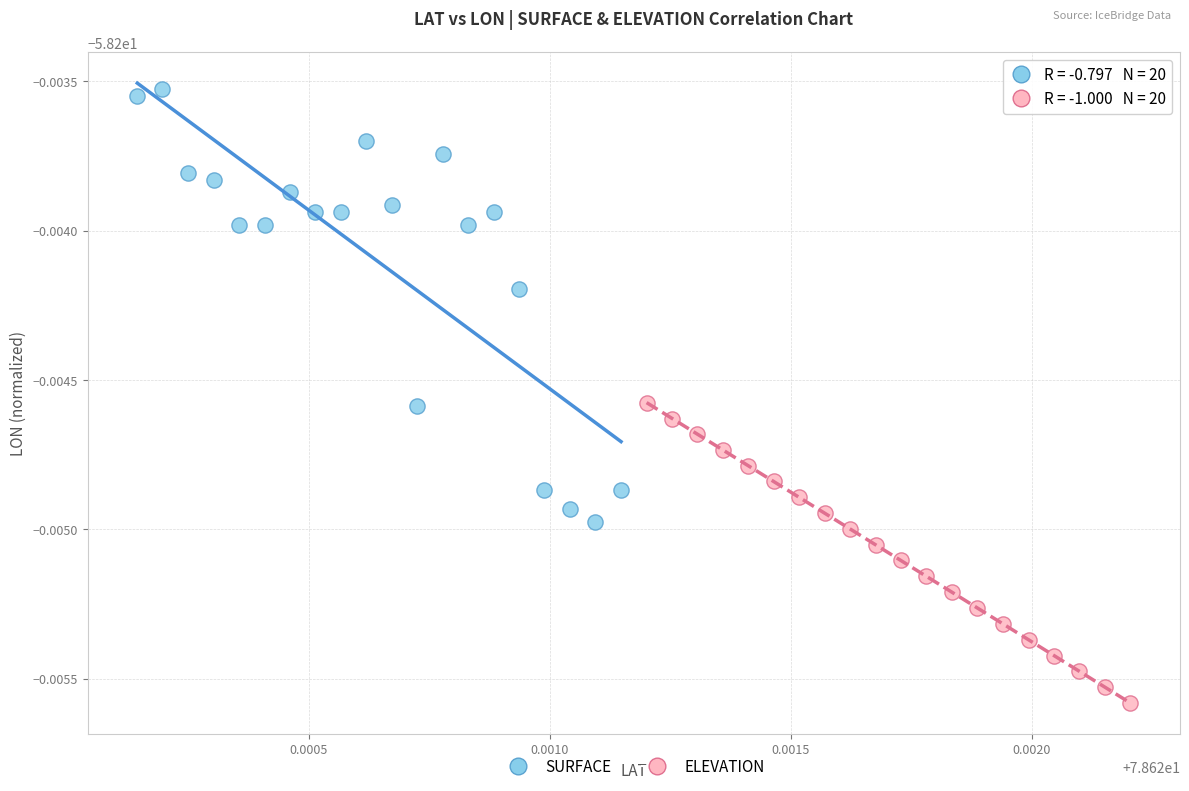

What are all the series names shown in the legend?

SURFACE, ELEVATION